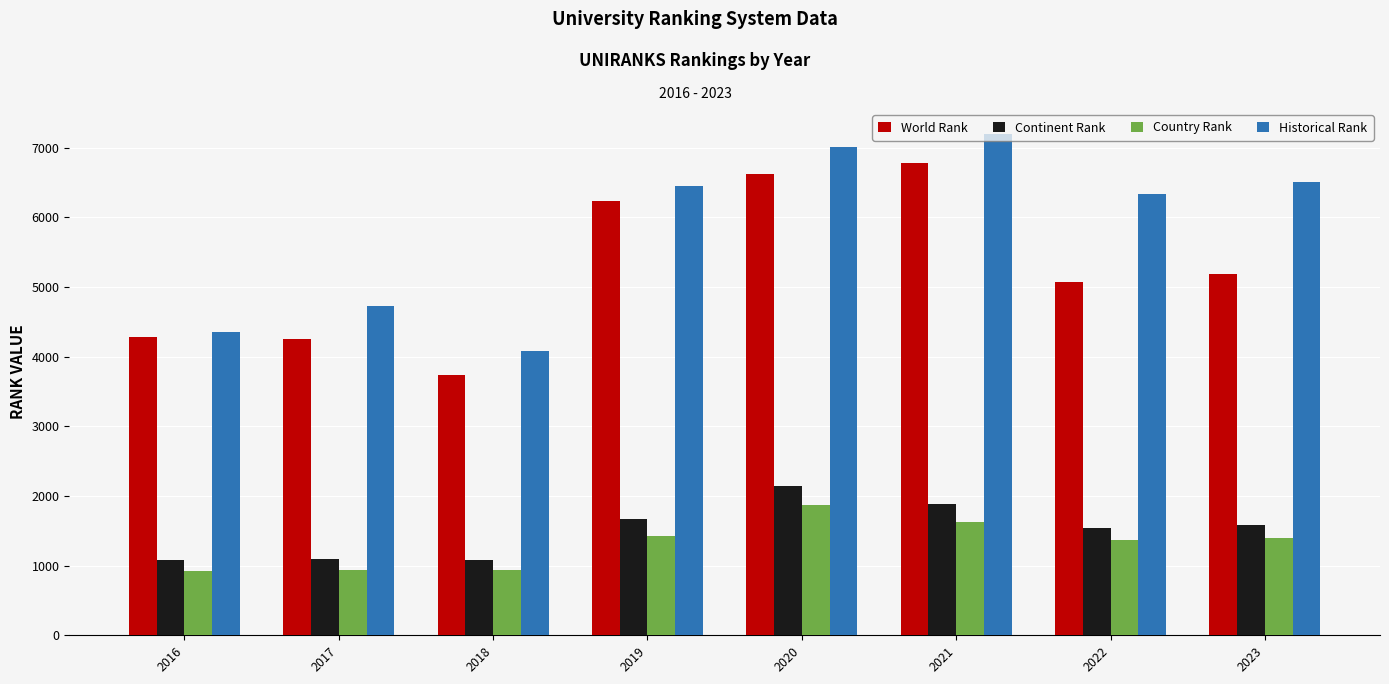

Which label corresponds to the largest value in the chart?

2021